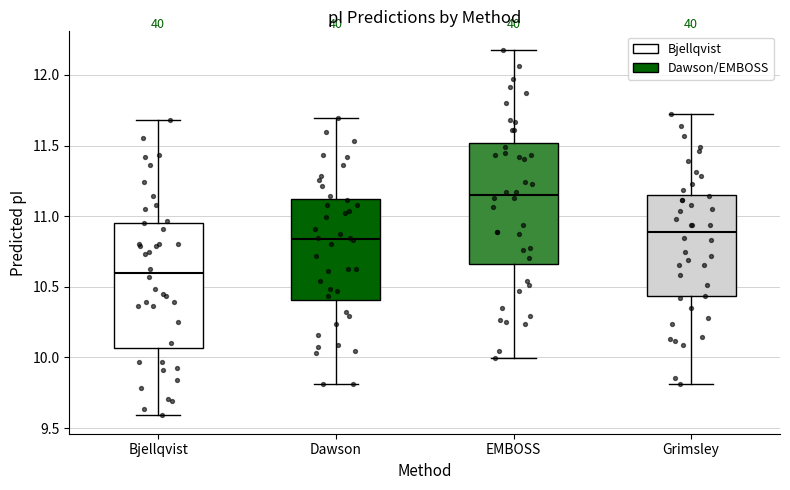

Reading left to right, read every box against the y-axis: the position of its median line, the range the box covers, and the ends of its whiskers. The values are not printed on the chart, so give them approximately, as read against the axis.

Bjellqvist: median 10.60, box 10.05 to 10.95, whiskers 9.60 to 11.70
Dawson: median 10.85, box 10.40 to 11.10, whiskers 9.80 to 11.70
EMBOSS: median 11.15, box 10.65 to 11.50, whiskers 10.00 to 12.20
Grimsley: median 10.90, box 10.45 to 11.15, whiskers 9.80 to 11.75